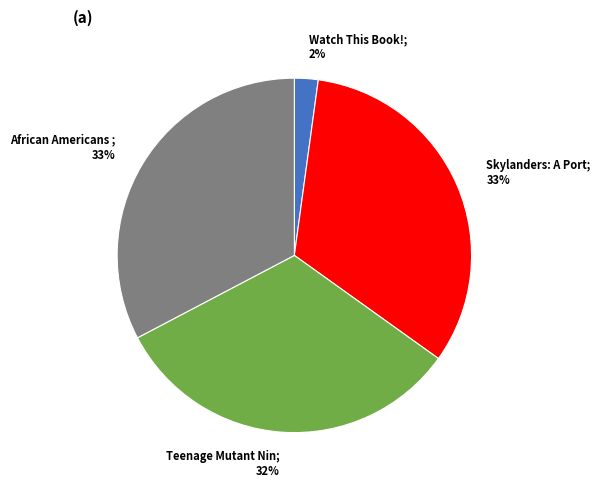

To the nearest percent, what is the average slice percentage?

25%